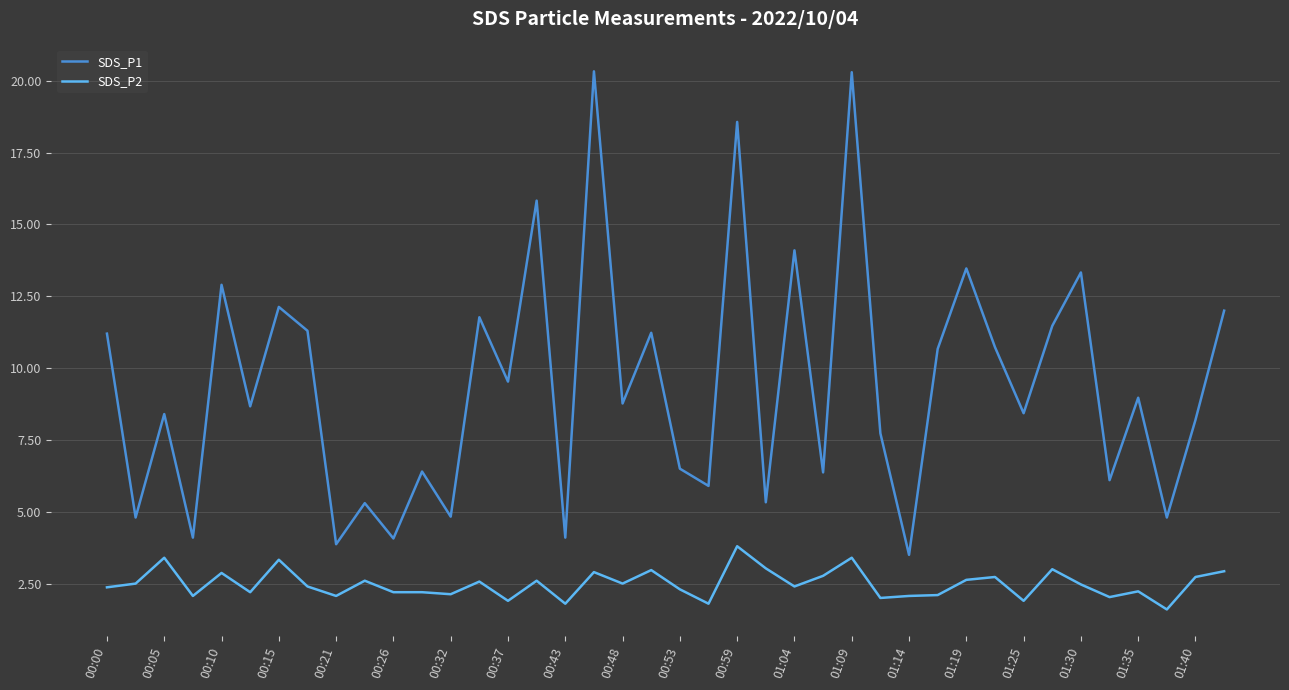

List the series in order of their overall mean, highest first.

SDS_P1, SDS_P2